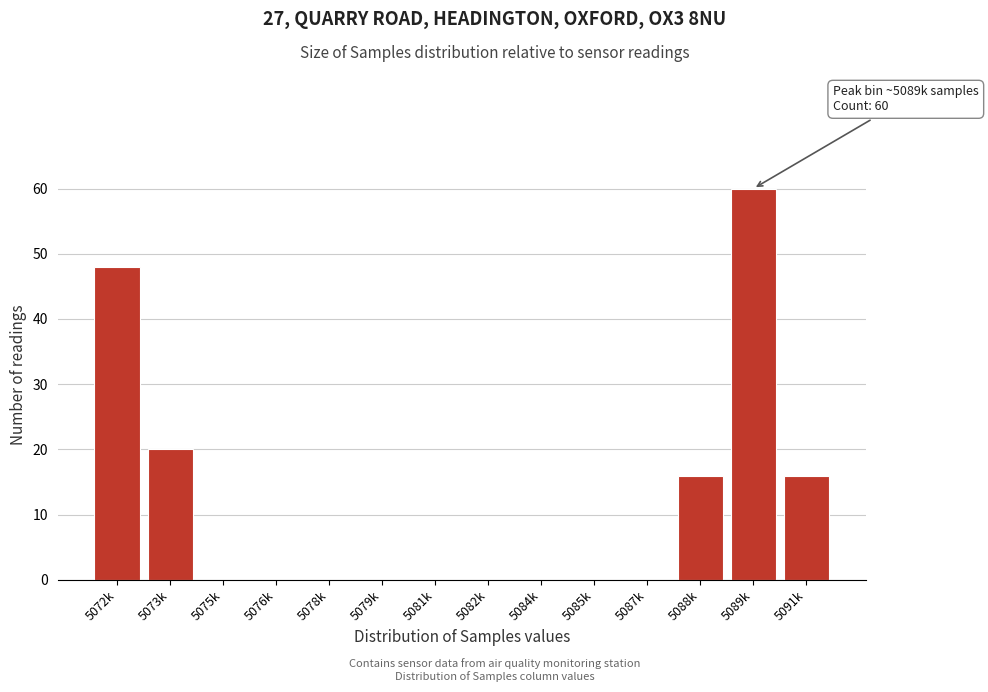

Reading right to left, transcribe all the data shown in this chart.

5091k=16	5089k=60	5088k=16	5087k=0	5085k=0	5084k=0	5082k=0	5081k=0	5079k=0	5078k=0	5076k=0	5075k=0	5073k=20	5072k=48